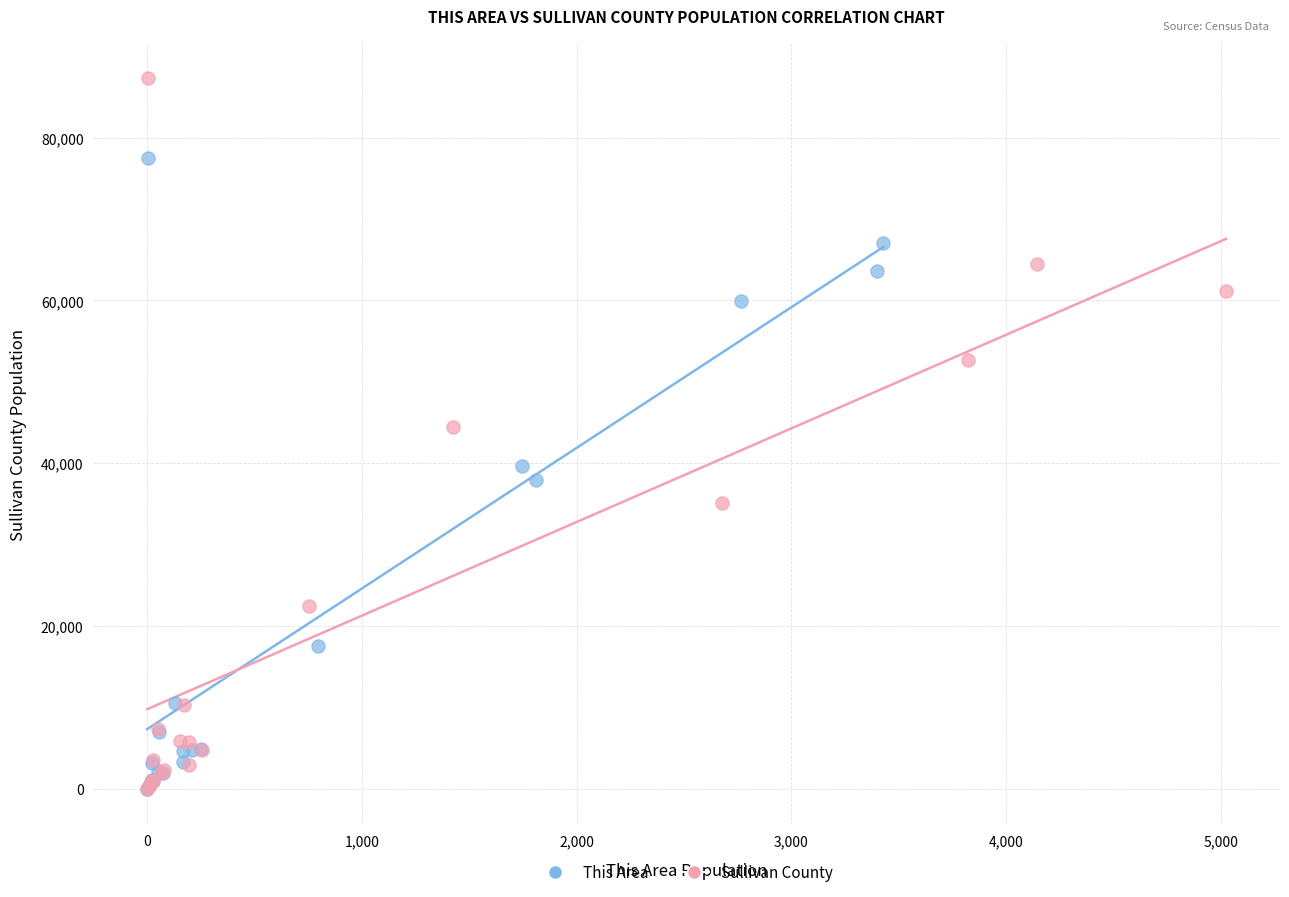

Which series has the largest Y range (max minus min)?

Sullivan County